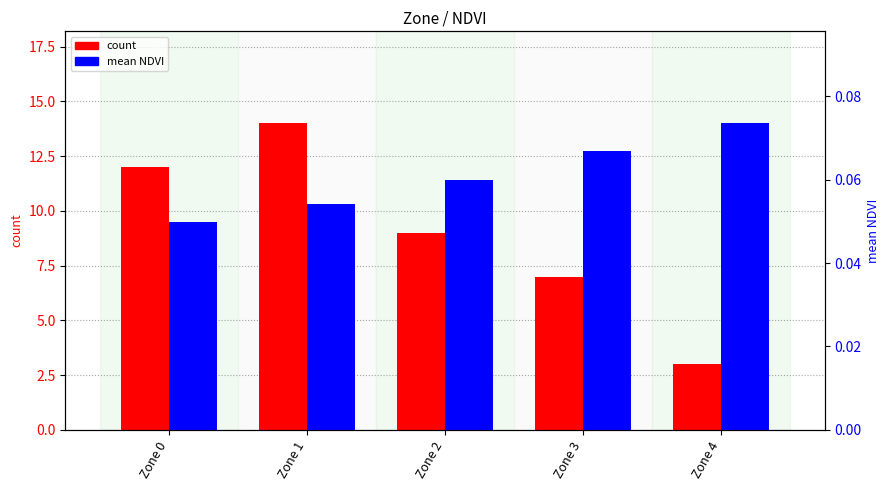

What are all the series names shown in the legend?

count, mean NDVI